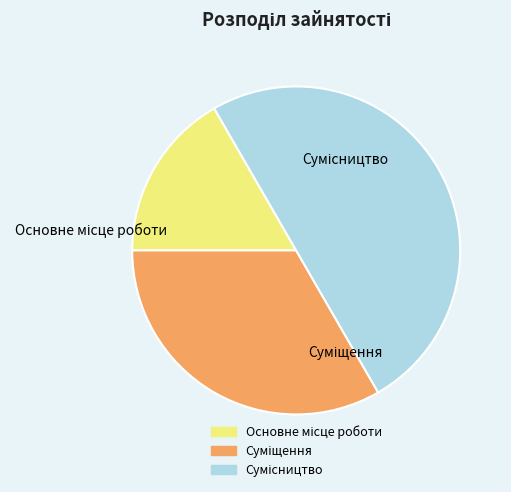

To the nearest percent, what is the average slice percentage?

33%